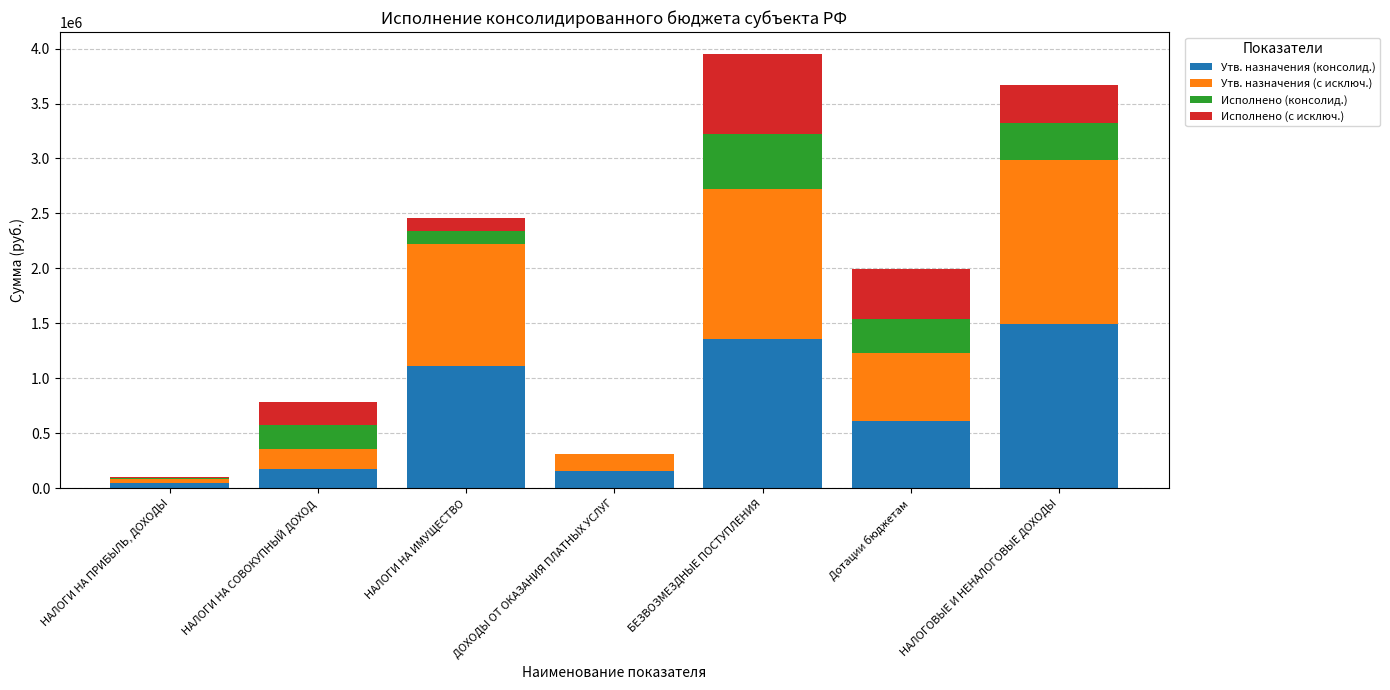

Which category has the highest value in the Утв. назначения (консолид.) series?

НАЛОГОВЫЕ И НЕНАЛОГОВЫЕ ДОХОДЫ